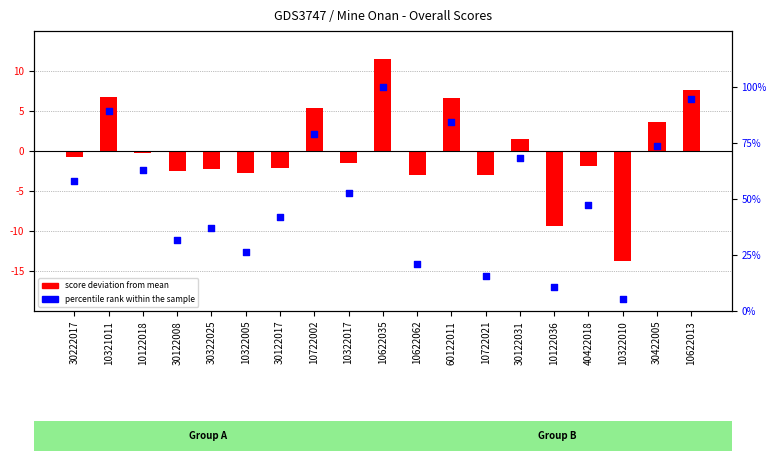

At which category is the sum across all series the highest?

10622035